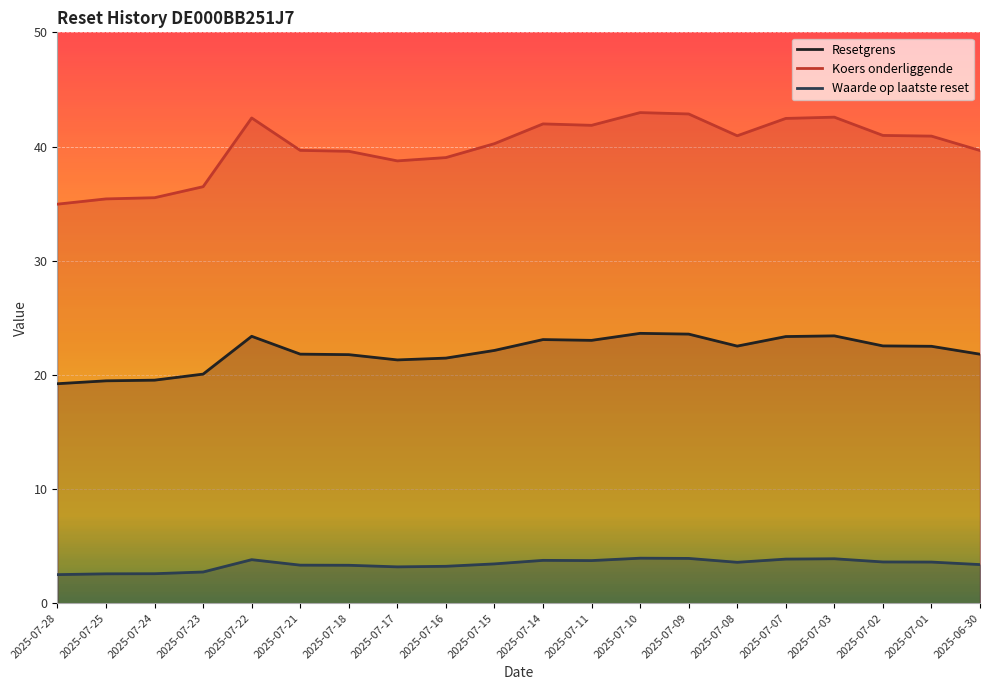

What is the sum of the Waarde op laatste reset values at 2025-07-15 and 2025-07-07?

7.3